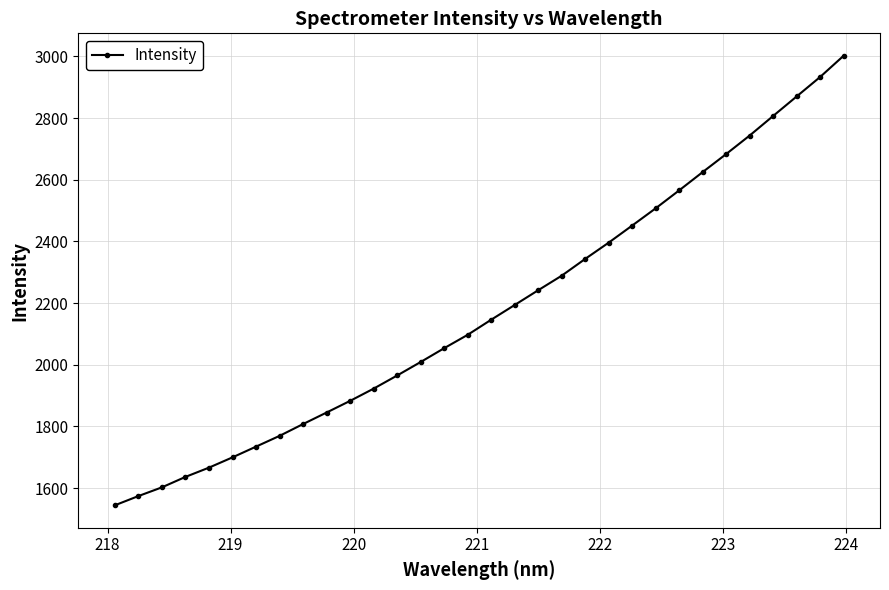

How many values exceed 2146?

16